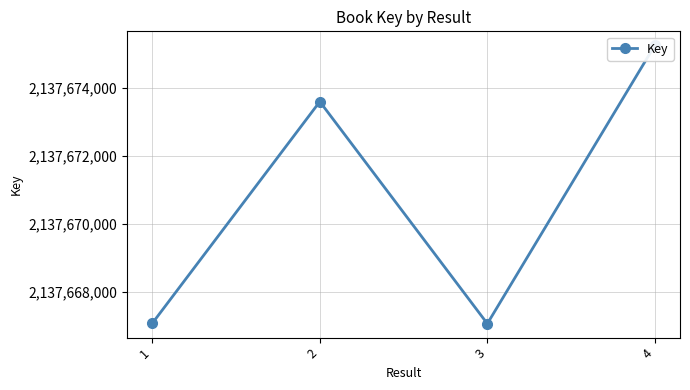

Which label corresponds to the largest value in the chart?

4